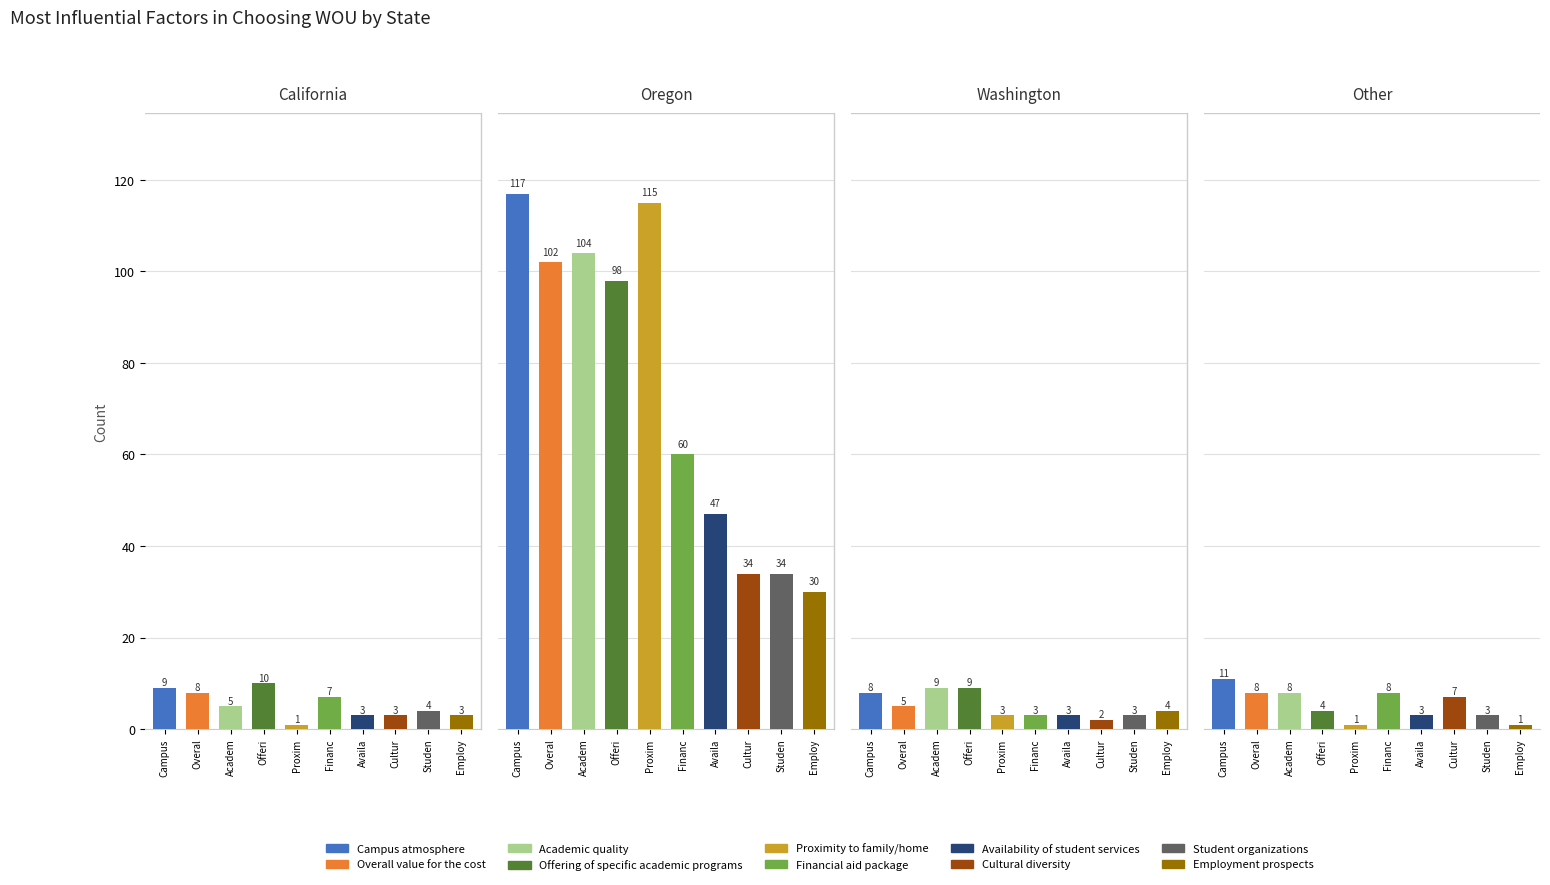

What is the difference between the highest and lowest values at 4?

114